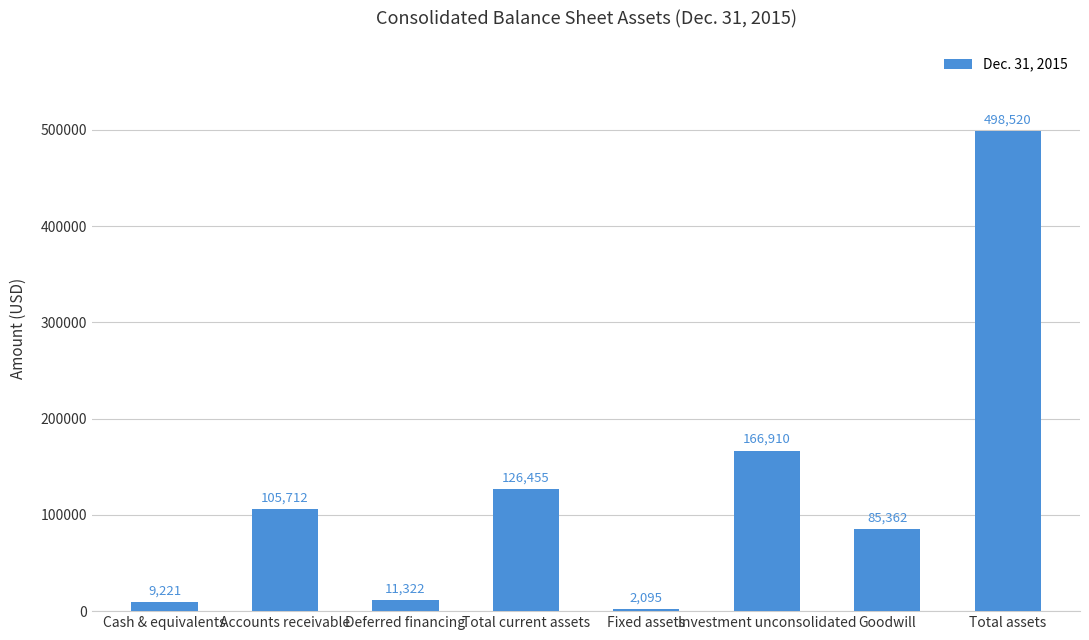

Where is the data nearest to the value 250307?

Investment unconsolidated